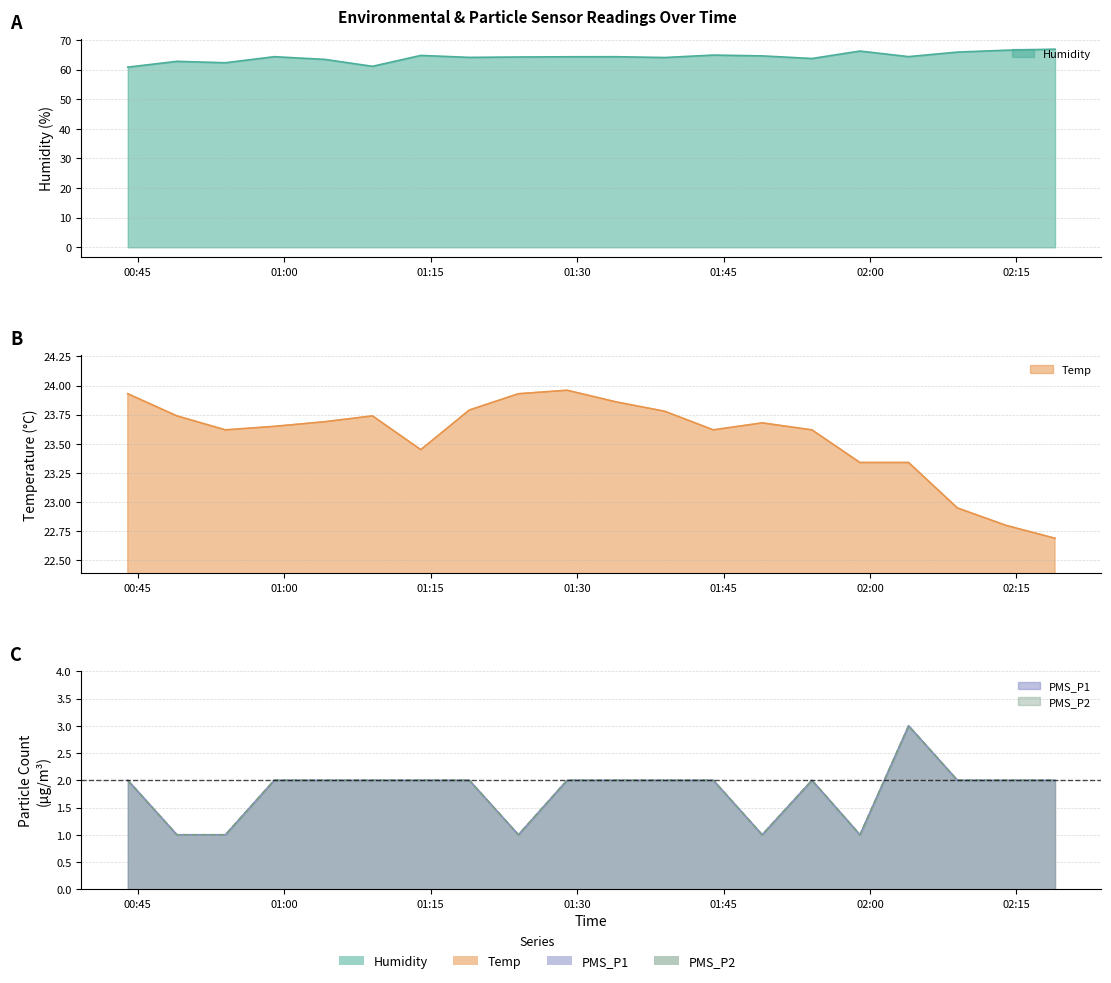

Is the value of PMS_P1 at 2021/07/25 02:08:57 greater than the value of PMS_P2 at 2021/07/25 01:09:02?

No